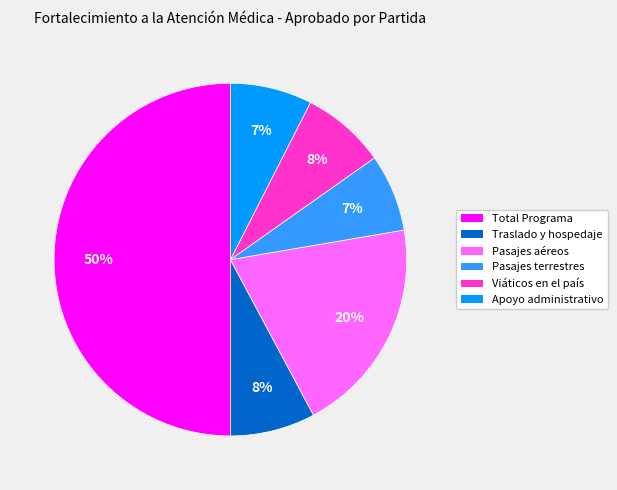

To the nearest percent, what is the average slice percentage?

17%